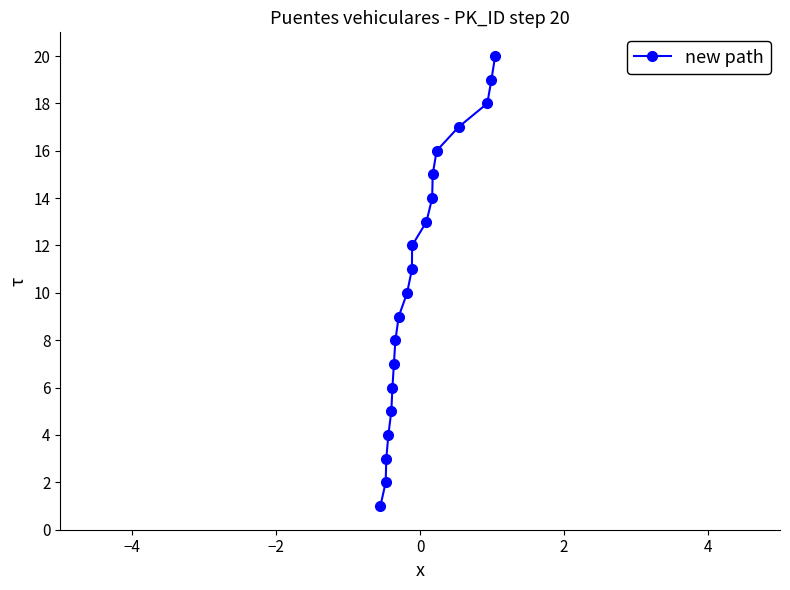

True or false: the data has more than 2 interior local peaks.

False